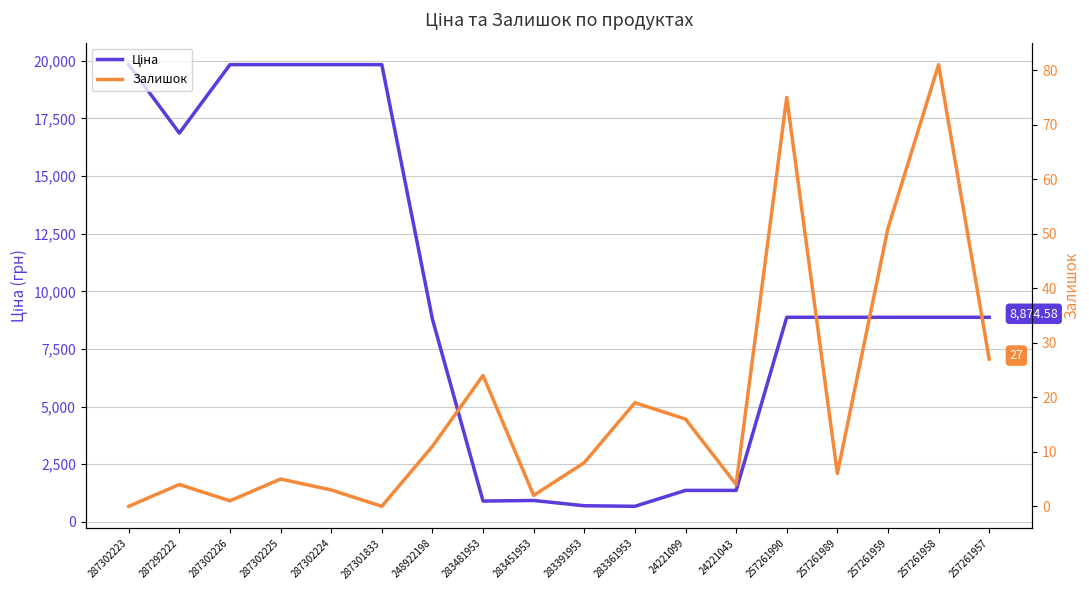

Rank the series at 24221043 from highest to lowest value.

Ціна, Залишок